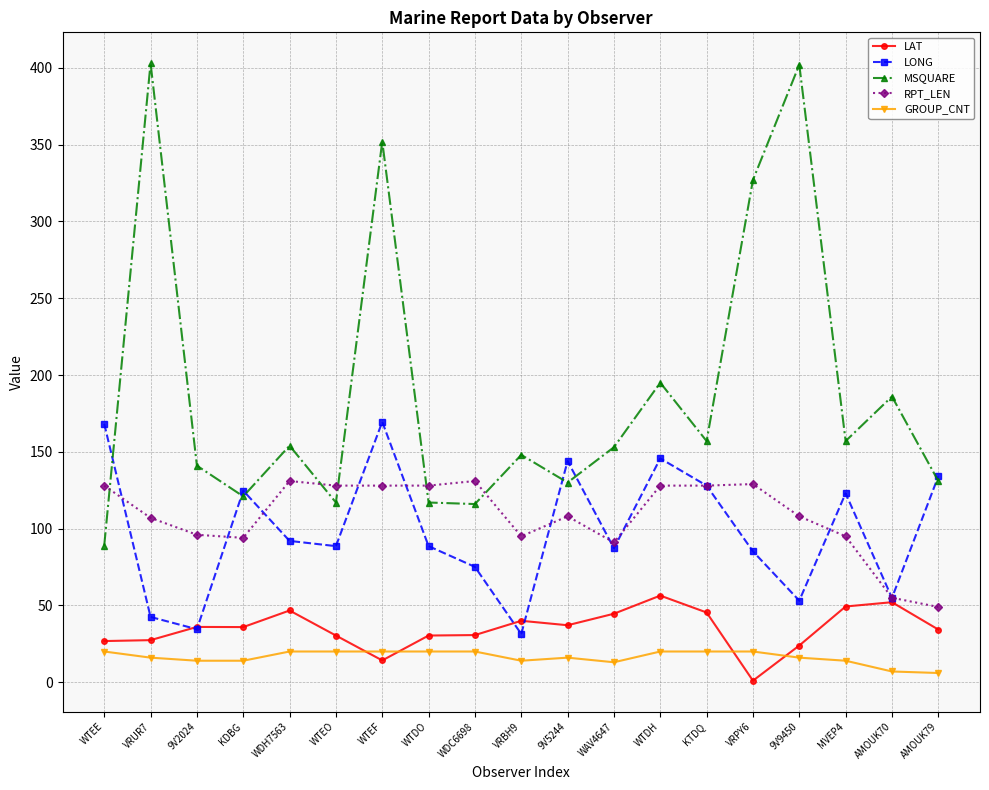

Is it true that LAT equals 72.0 at MVEP4?

False